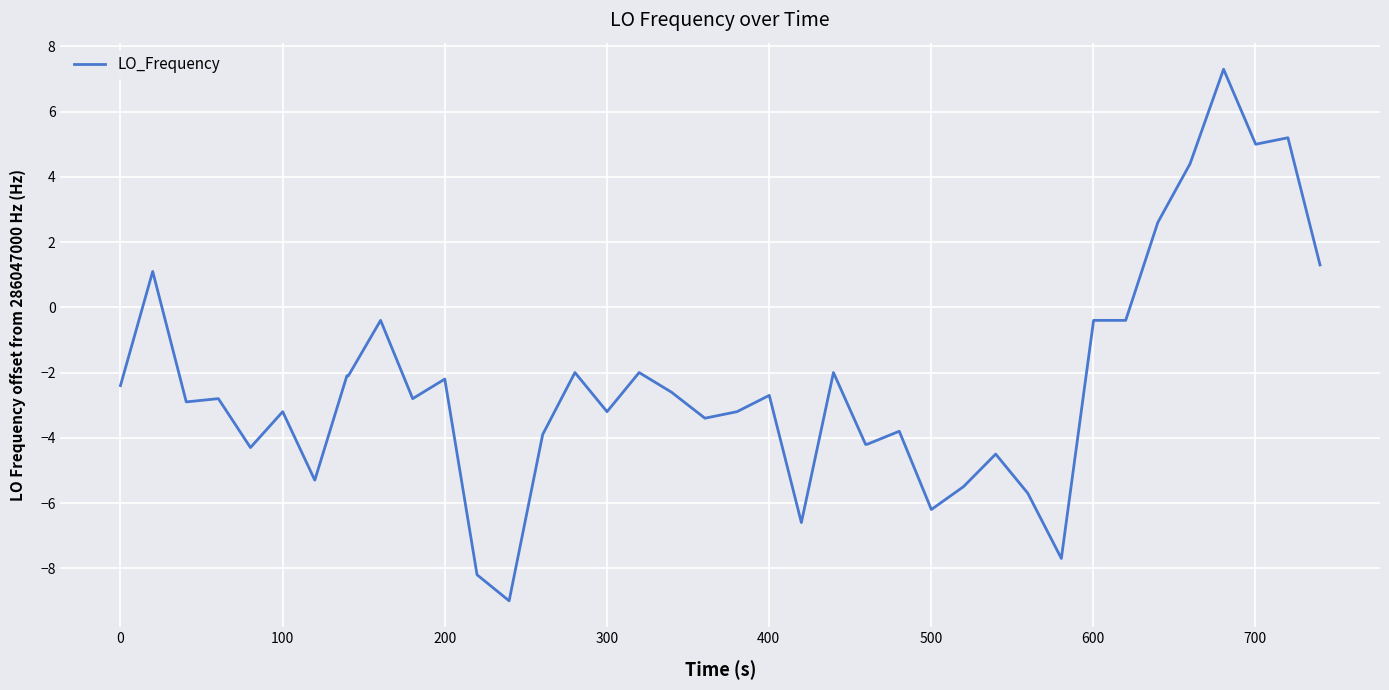

What is the minimum value shown in the chart?

-9.0